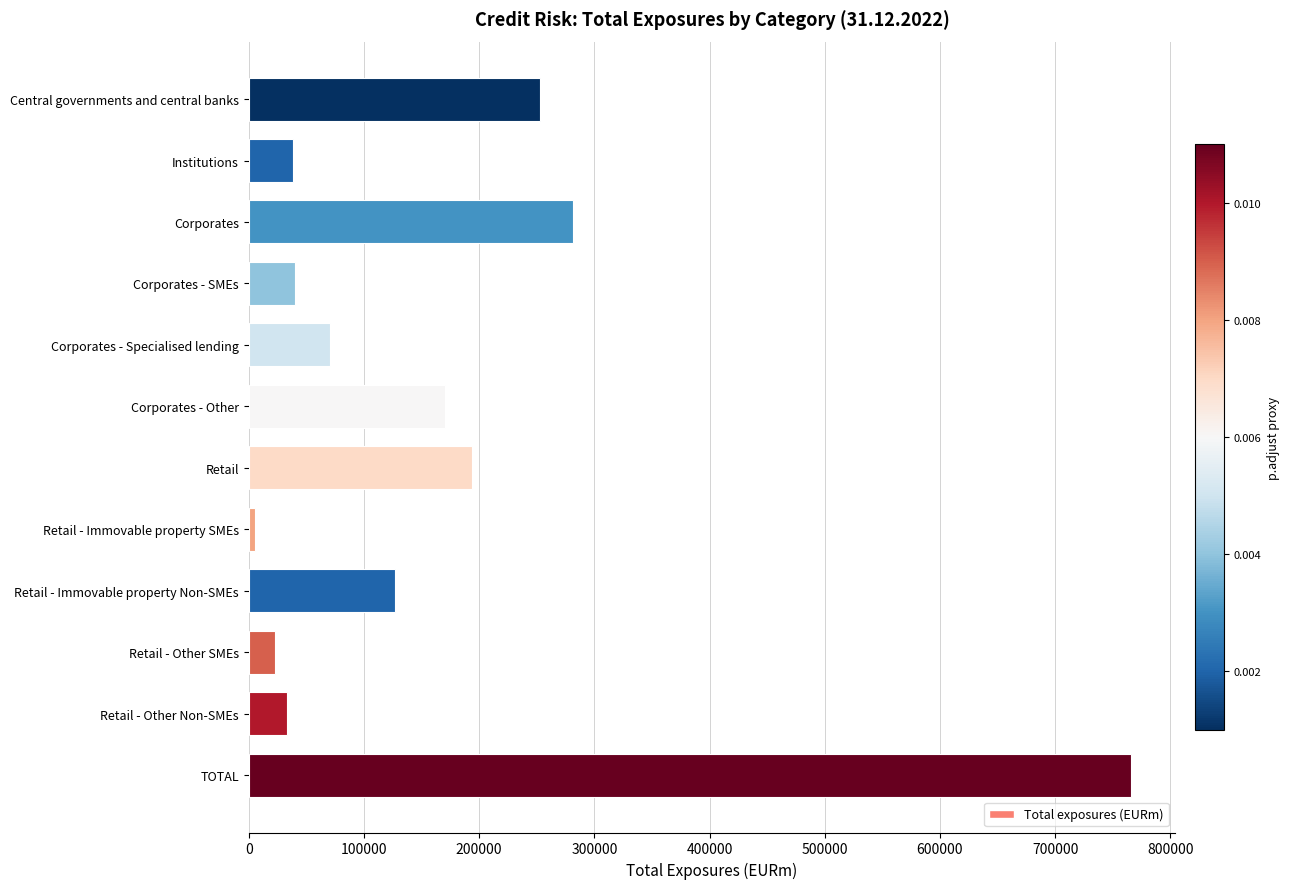

How many bars are there in total?

12